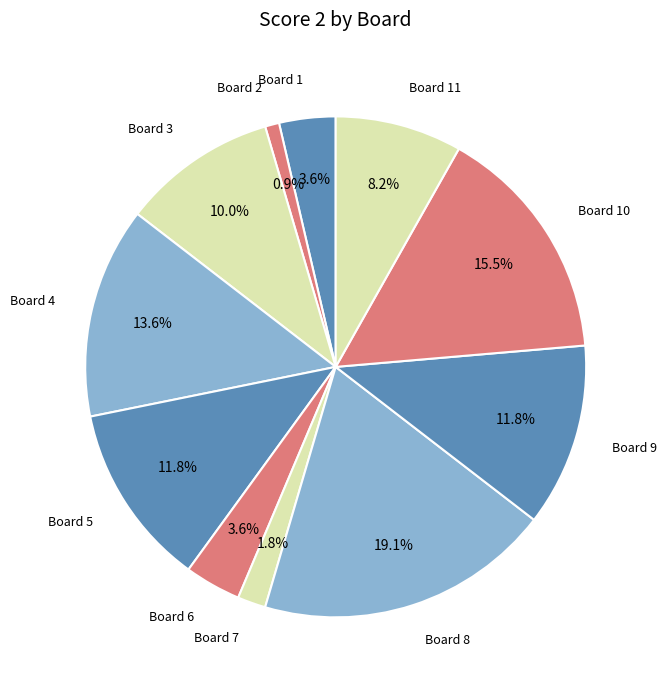

What is the smallest slice in the pie chart?

Board 2